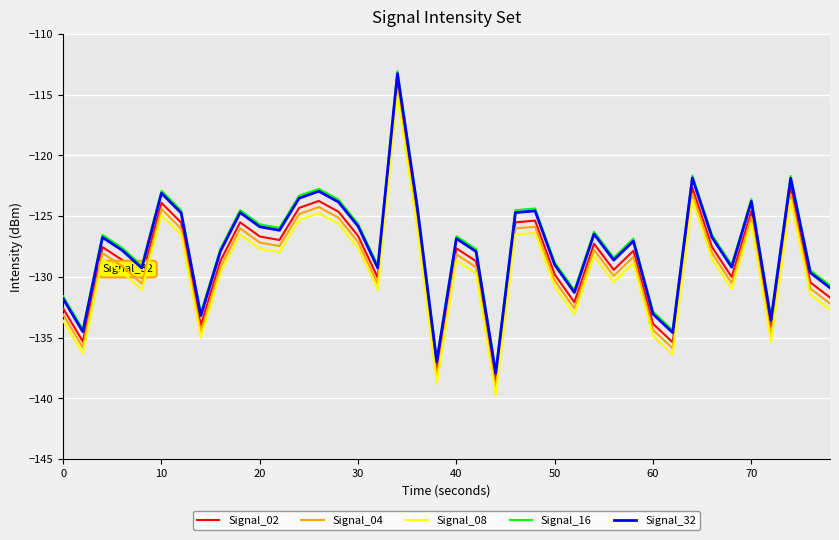

What is the lowest value of the Signal_16 series?

-137.8